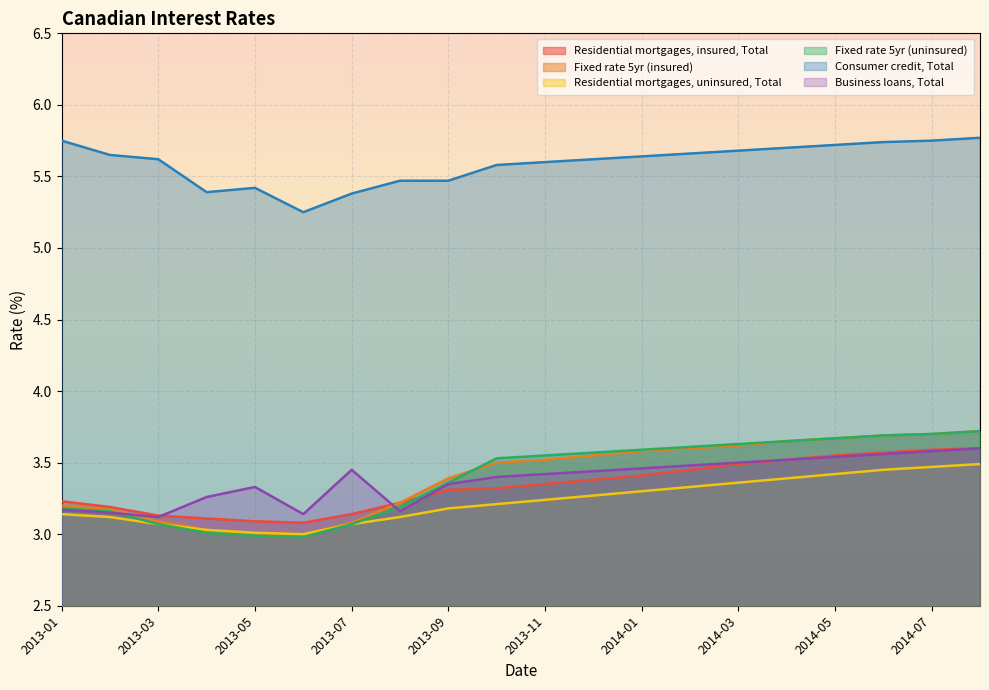

What is the difference between the Fixed rate 5yr (uninsured) values at 2013-05 and 2013-08?

0.2